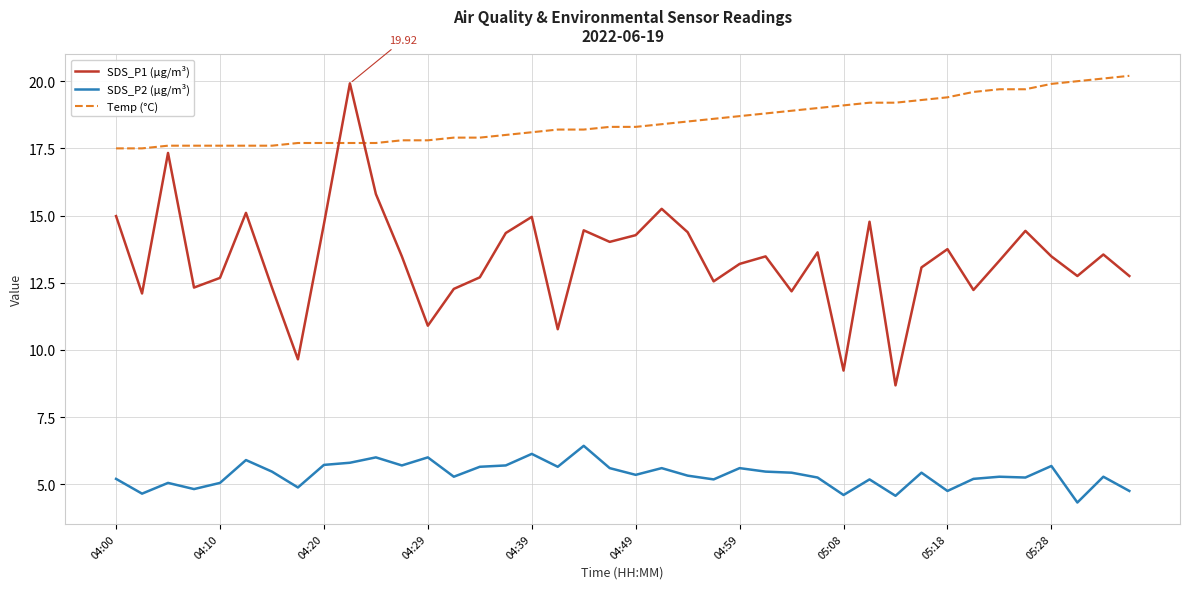

Which series has the largest total across all categories?

Temp (°C)